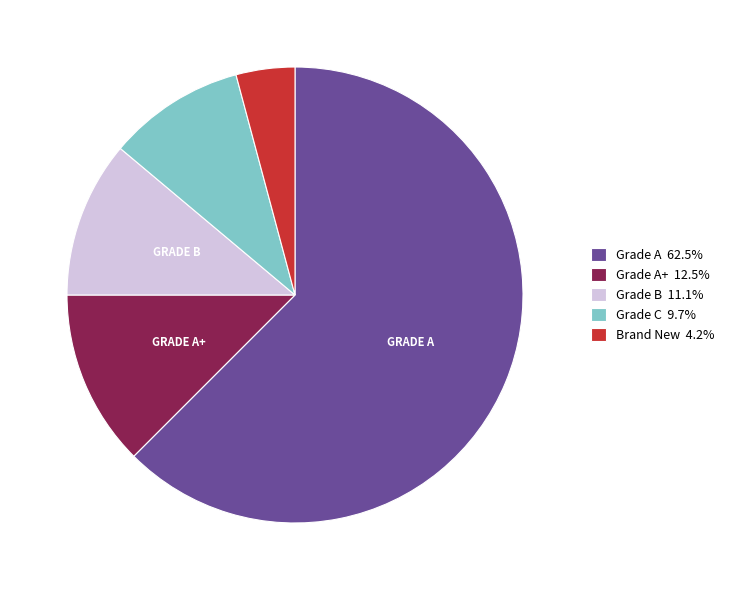

Count the number of slices in the pie.

5